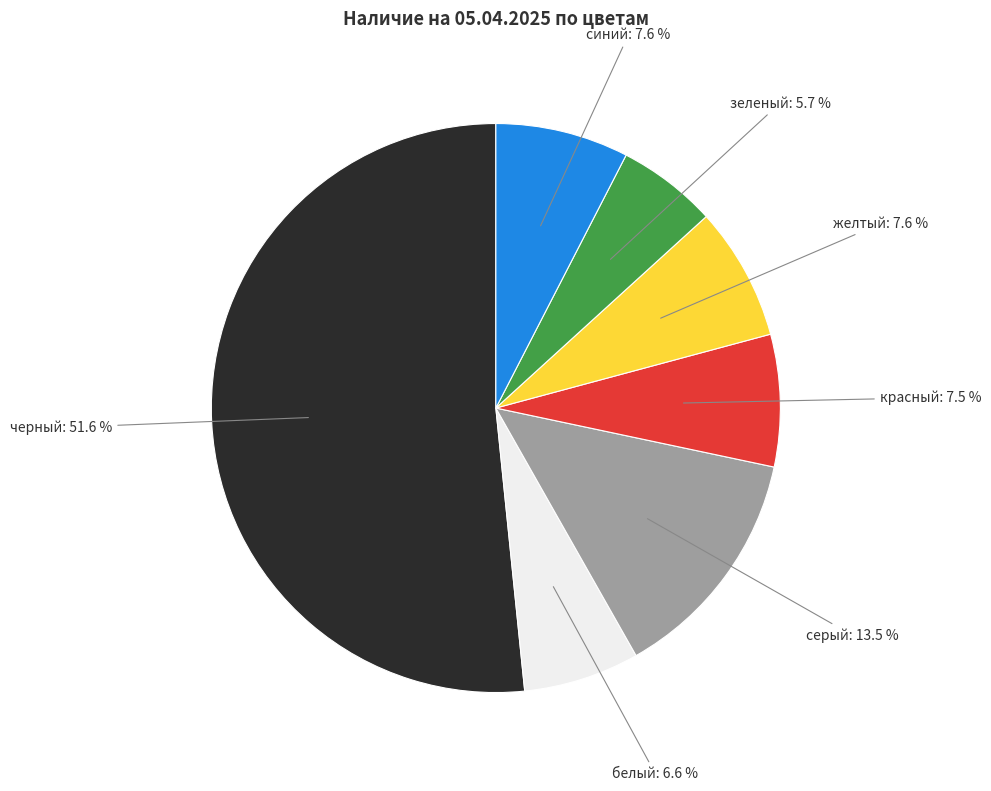

Is there any slice that represents more than half of the pie?

Yes